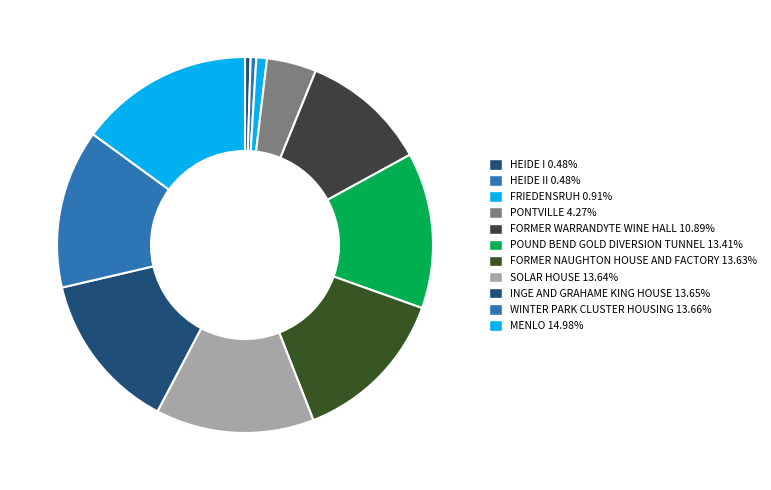

How many slices are in this pie chart?

11